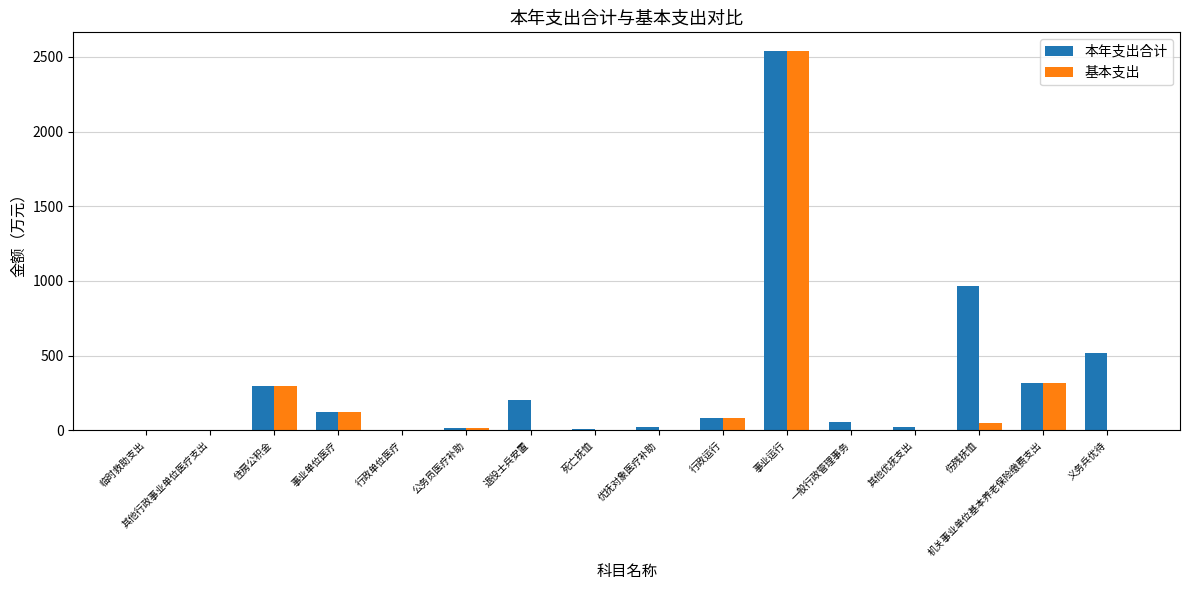

The 基本支出 series shows 26.4 at 事业单位医疗. True or false?

False